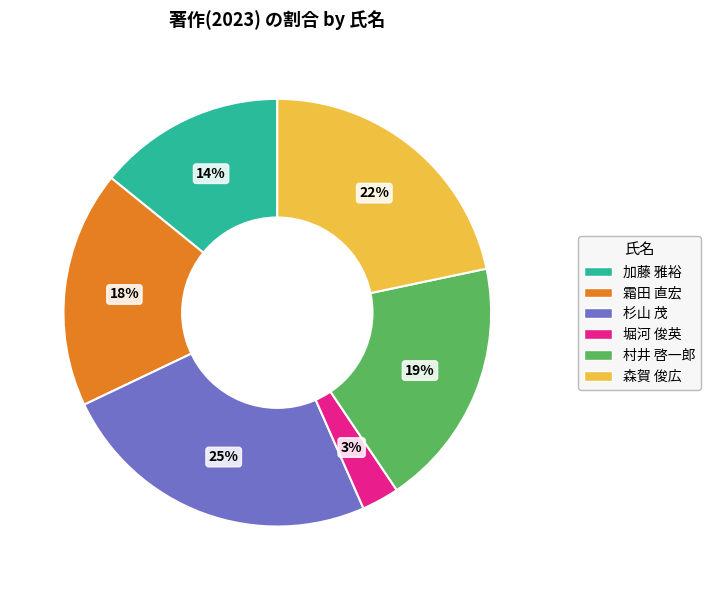

Between 霜田 直宏 and 杉山 茂, which is larger?

杉山 茂